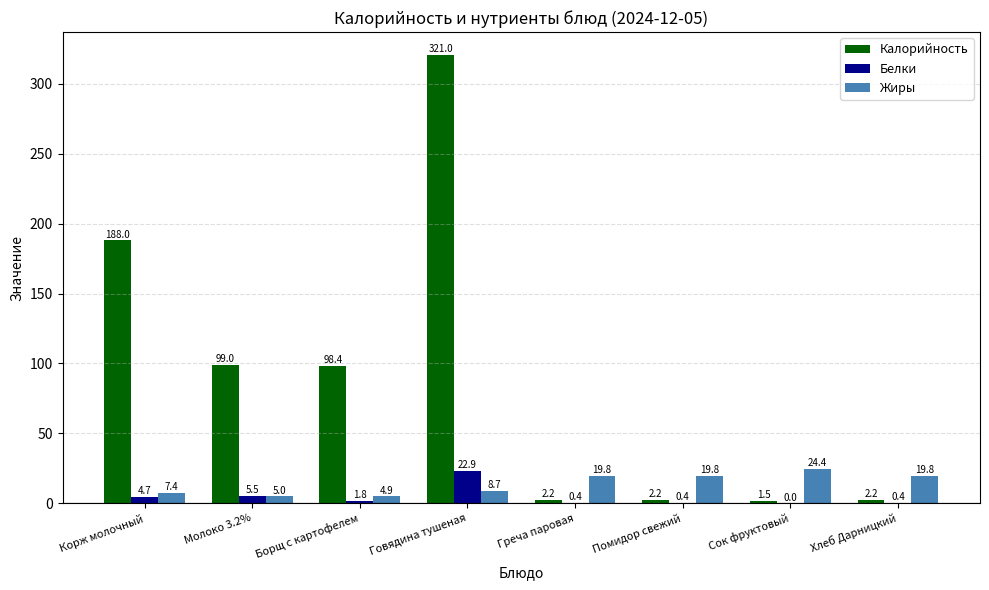

Which series has the largest total across all categories?

Калорийность